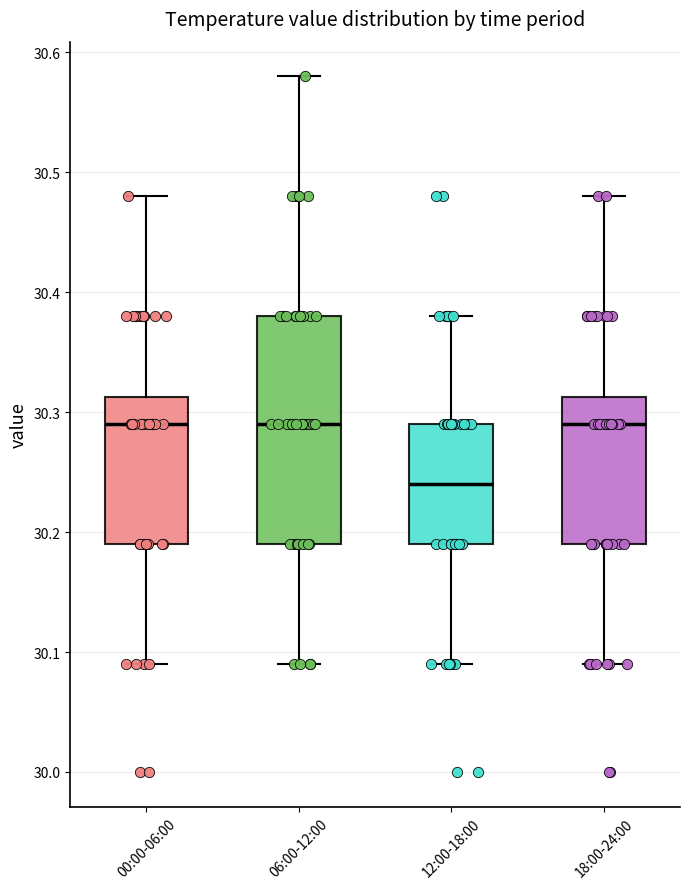

Reading left to right, transcribe this box plot: for each box, give where its median line is, the range the box spans, and where its two whiskers end, as read against the y-axis. The values are not printed on the chart, so give them approximately, as read against the axis.

00:00-06:00: median 30.29, box 30.19 to 30.31, whiskers 30.09 to 30.48
06:00-12:00: median 30.29, box 30.19 to 30.38, whiskers 30.09 to 30.58
12:00-18:00: median 30.24, box 30.19 to 30.29, whiskers 30.09 to 30.38
18:00-24:00: median 30.29, box 30.19 to 30.31, whiskers 30.09 to 30.48